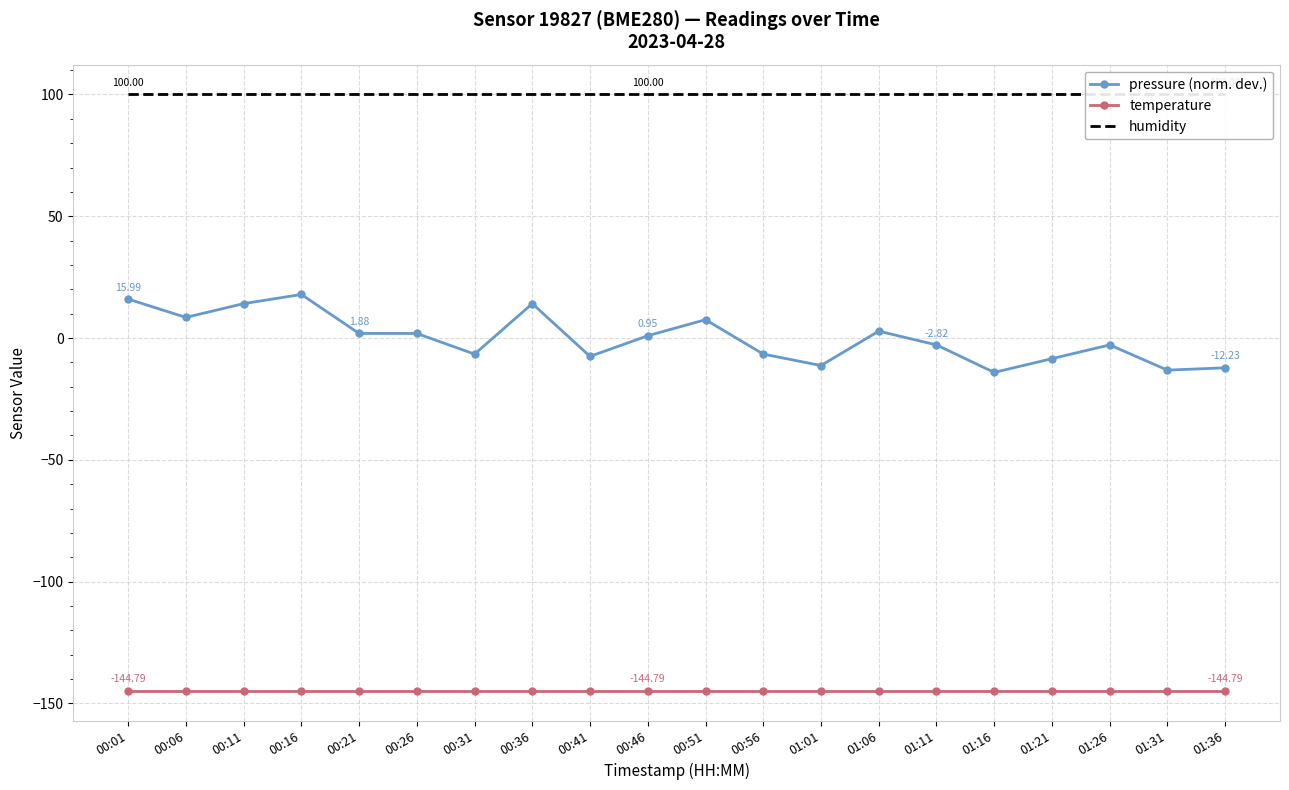

How many lines are shown in the chart?

3